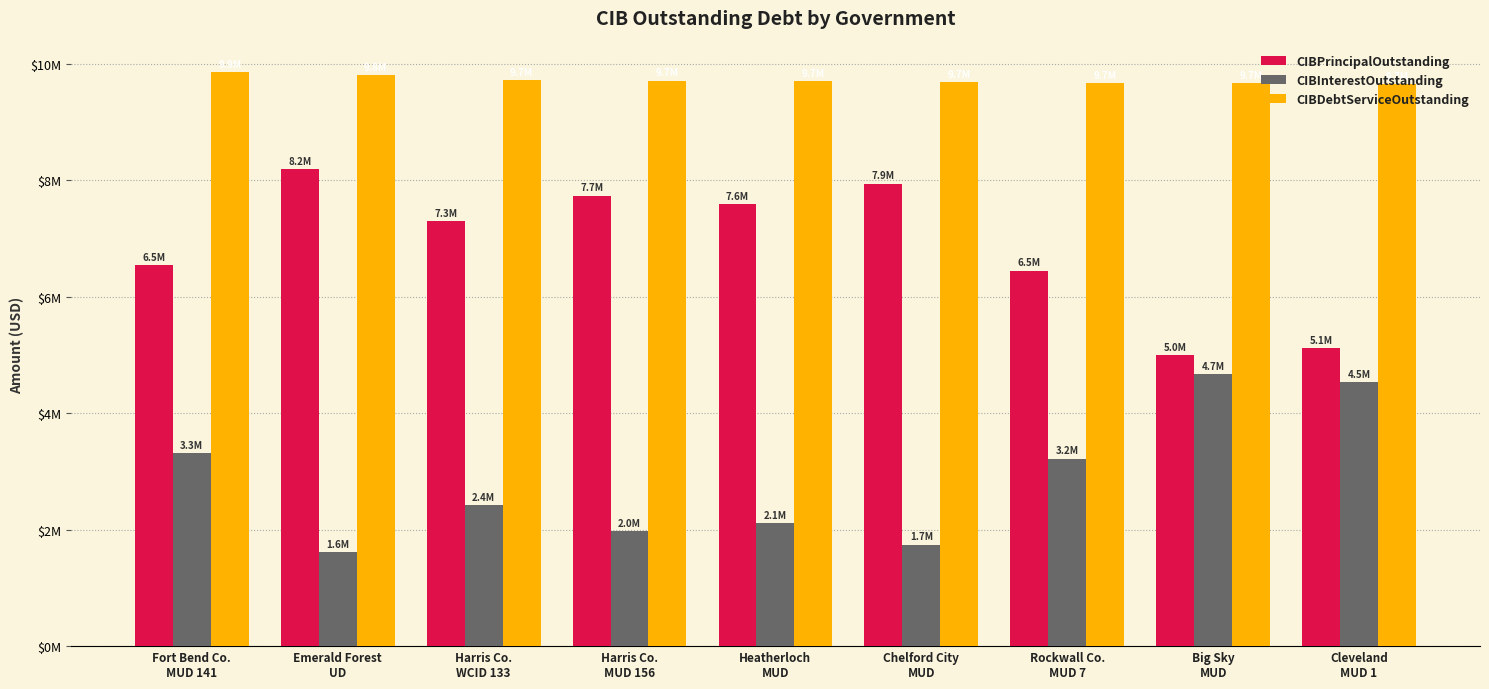

Does the chart contain any negative values?

No